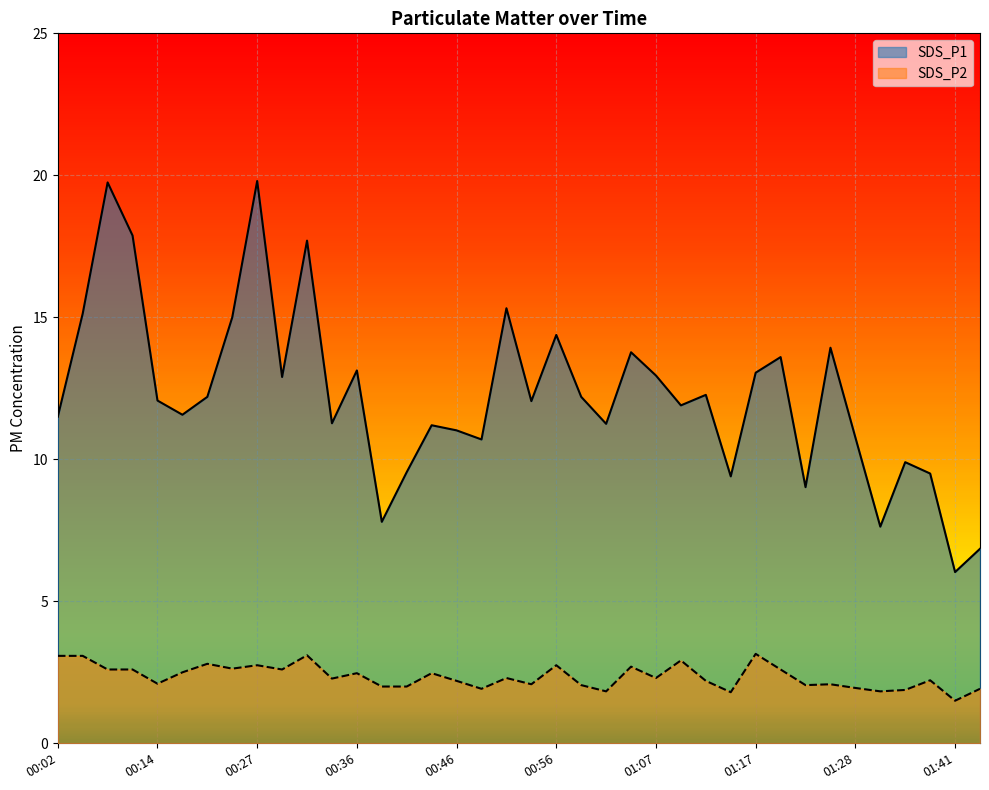

Reading left to right, list all the values displayed in this chart.

SDS_P1: 00:02=11.5	00:04=15.1	00:06=19.8	00:09=17.9	00:14=12.1	00:16=11.6	00:19=12.2	00:21=15.0	00:27=19.8	00:29=12.9	00:31=17.7	00:34=11.3	00:36=13.1	00:39=7.8	00:41=9.6	00:44=11.2	00:46=11.0	00:49=10.7	00:51=15.3	00:54=12.1	00:56=14.4	00:59=12.2	01:01=11.2	01:04=13.8	01:07=12.9	01:09=11.9	01:12=12.3	01:15=9.4	01:17=13.1	01:20=13.6	01:23=9.0	01:26=13.9	01:28=10.8	01:31=7.6	01:36=9.9	01:39=9.5	01:41=6.0	01:43=6.8
SDS_P2: 00:02=3.1	00:04=3.1	00:06=2.6	00:09=2.6	00:14=2.1	00:16=2.5	00:19=2.8	00:21=2.6	00:27=2.8	00:29=2.6	00:31=3.1	00:34=2.3	00:36=2.5	00:39=2.0	00:41=2.0	00:44=2.5	00:46=2.2	00:49=1.9	00:51=2.3	00:54=2.1	00:56=2.8	00:59=2.0	01:01=1.8	01:04=2.7	01:07=2.3	01:09=2.9	01:12=2.2	01:15=1.8	01:17=3.1	01:20=2.6	01:23=2.0	01:26=2.1	01:28=1.9	01:31=1.8	01:36=1.9	01:39=2.2	01:41=1.5	01:43=1.9